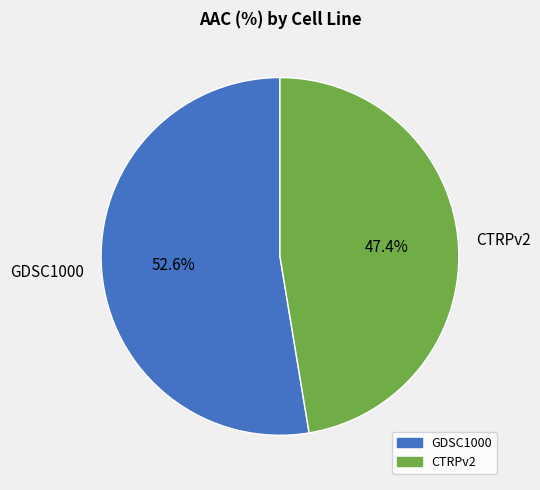

Count the number of slices in the pie.

2